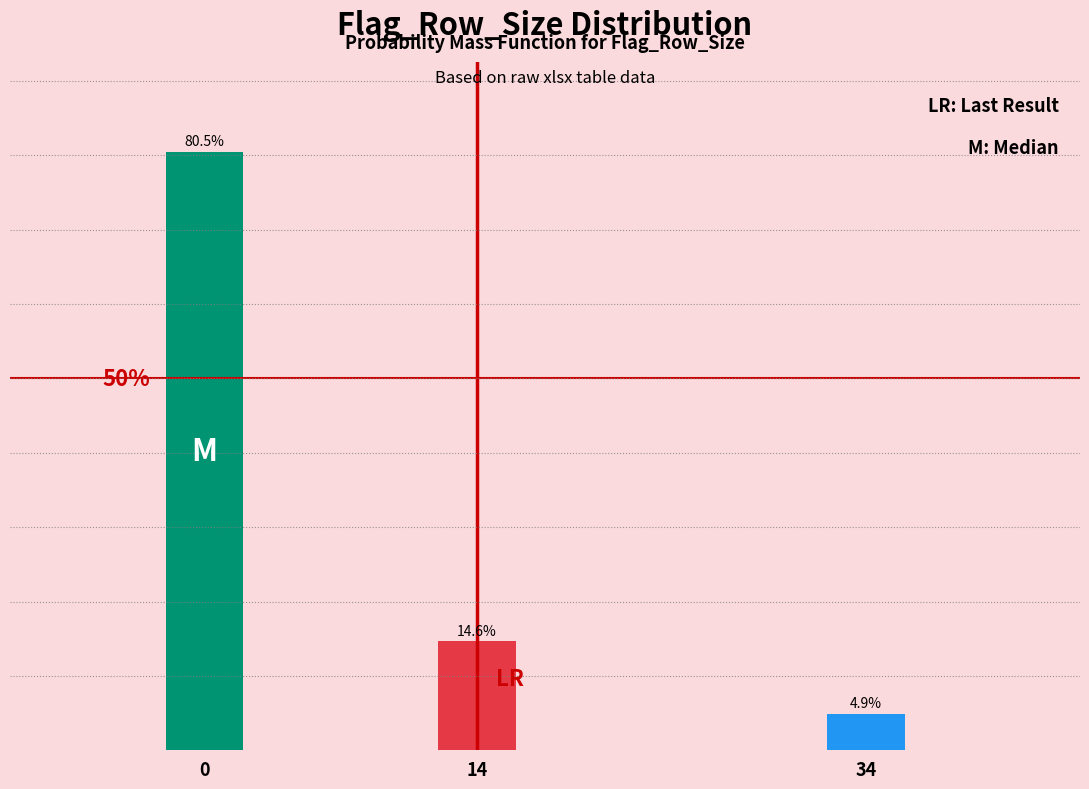

List the labels in order of value, smallest first.

34, 14, 0